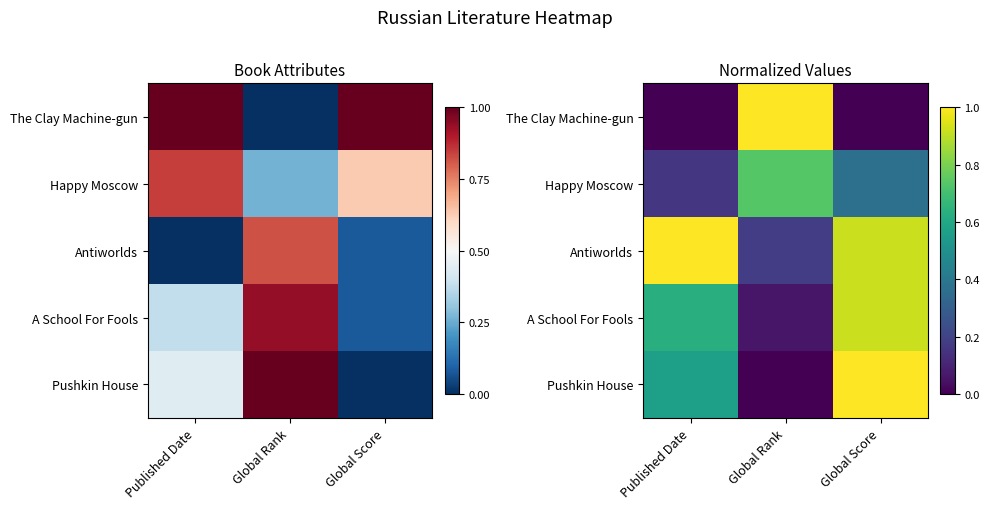

Is it true that Antiworlds equals 0.9 at Global Score?

True